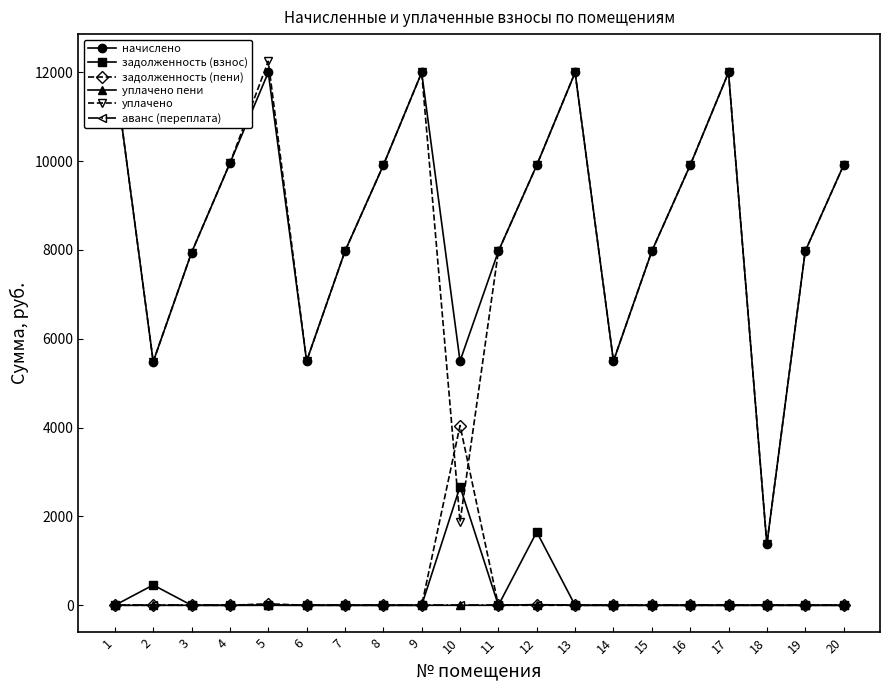

Count the number of data series in this chart.

6